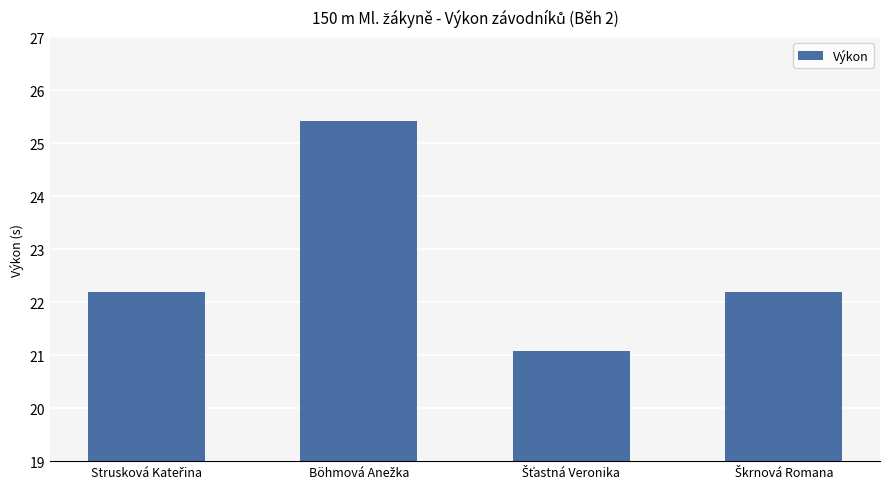

What is the value of the 3rd bar from the left?

21.1